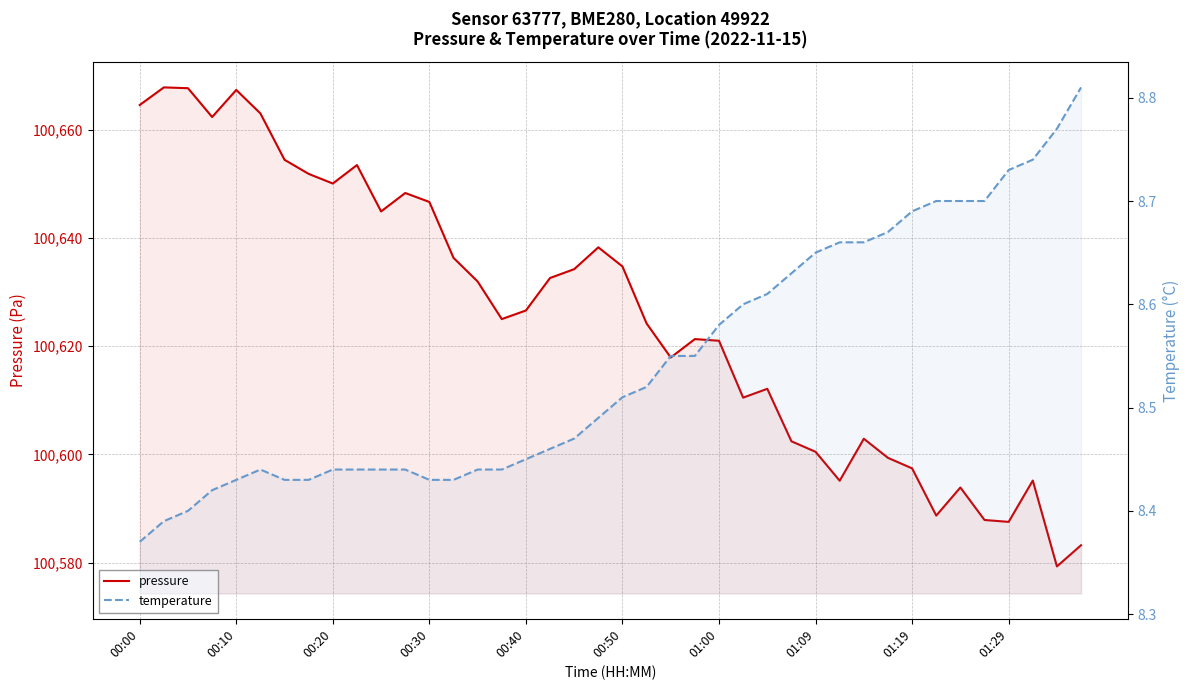

True or false: temperature and pressure cross at least once.

False